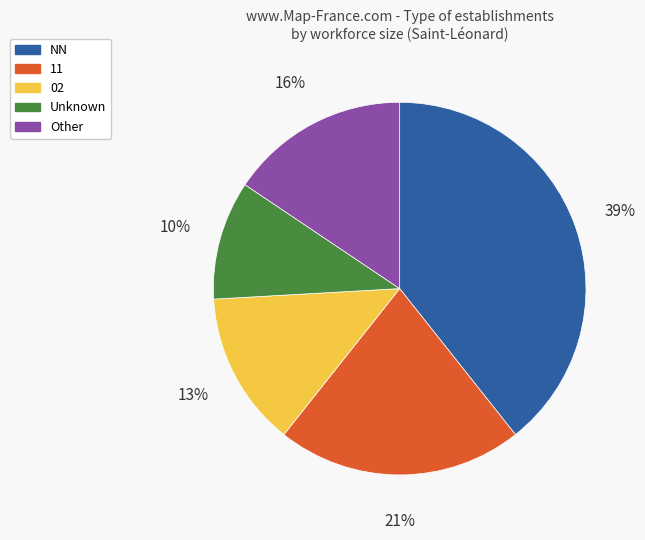

Is there a majority slice in this chart?

No